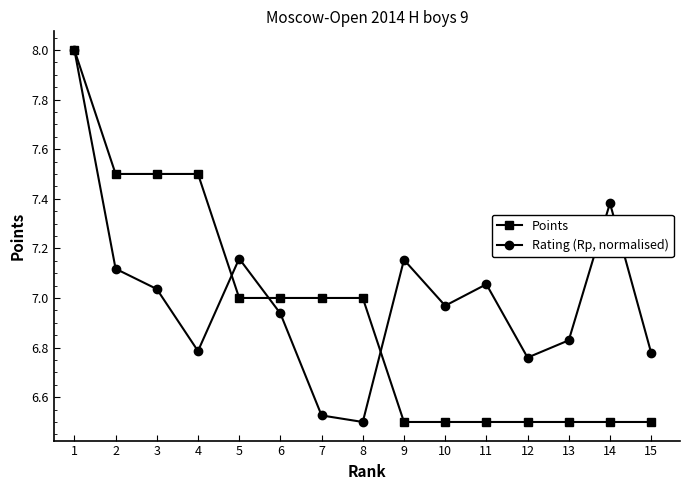

True or false: Points has a value of 4.4 at 1.

False